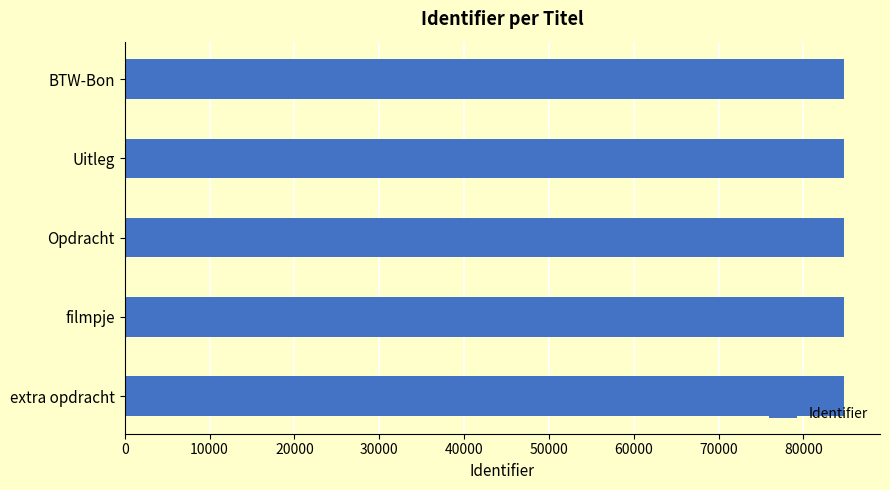

How many bars are there in total?

5